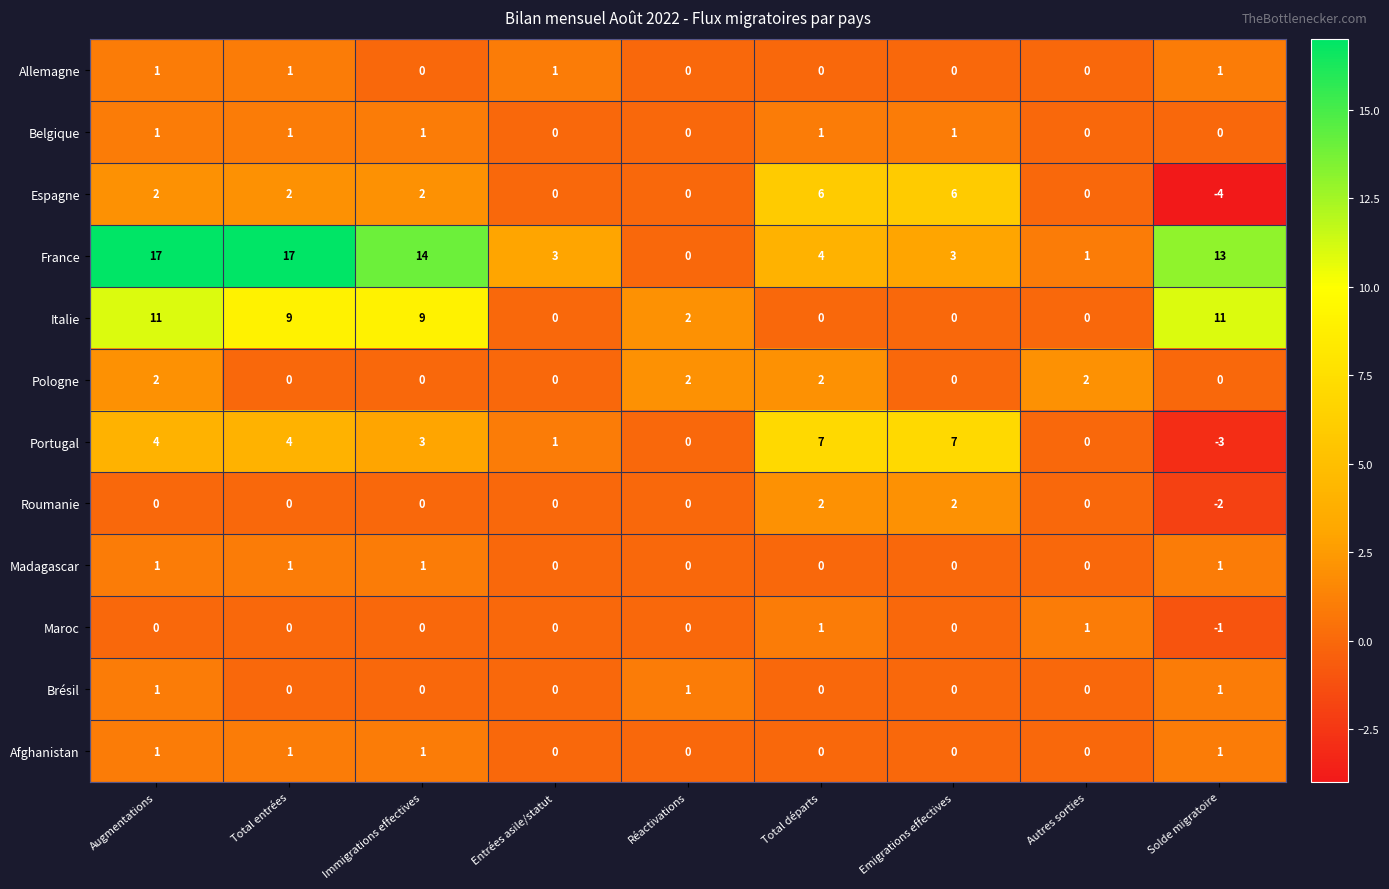

Is it true that Madagascar equals 1 at Total entrées?

True